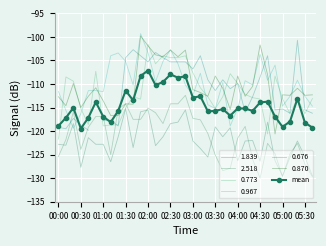

The value at 31 is -118.0. True or false?

True